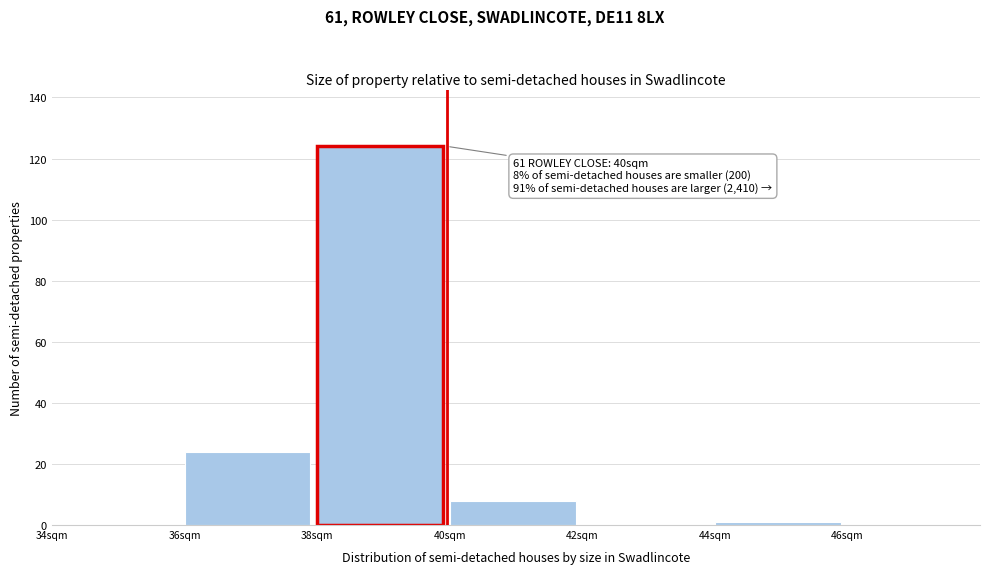

Over which range of the x-axis is the bar tallest?

38 to 40